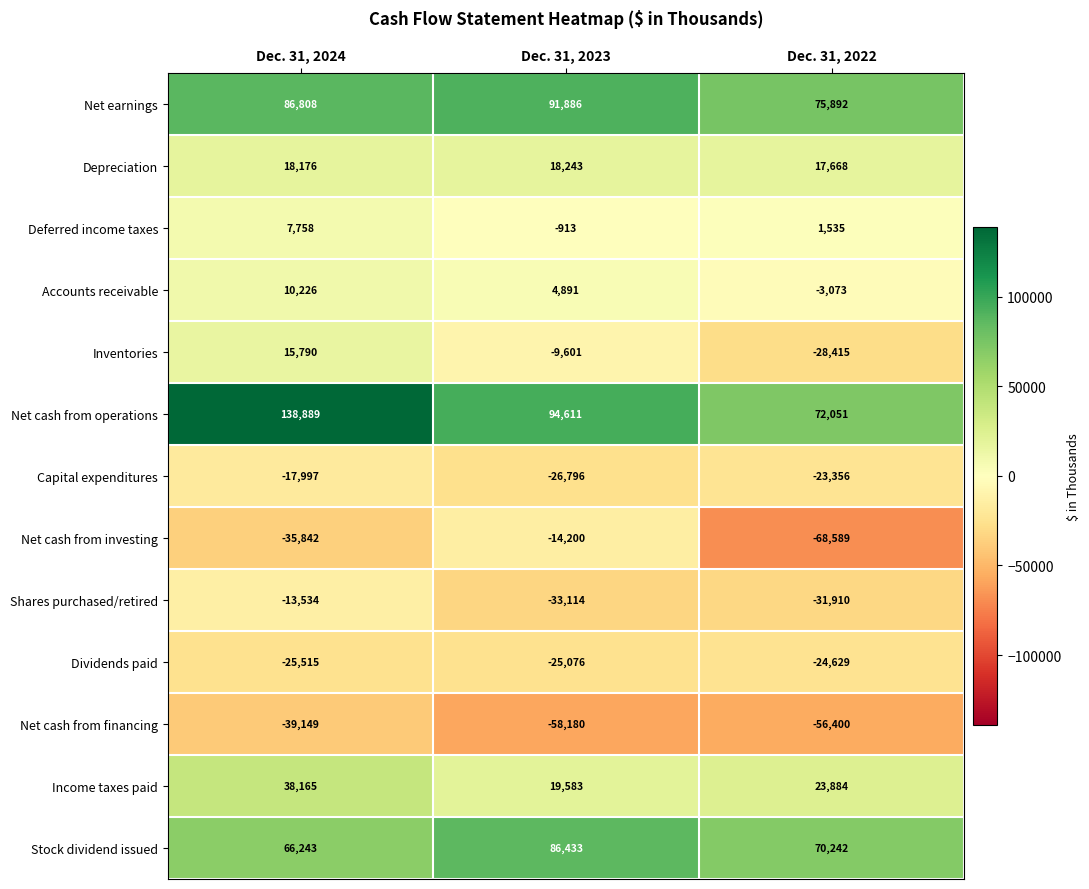

At which category is the sum across all series the highest?

Dec. 31, 2024